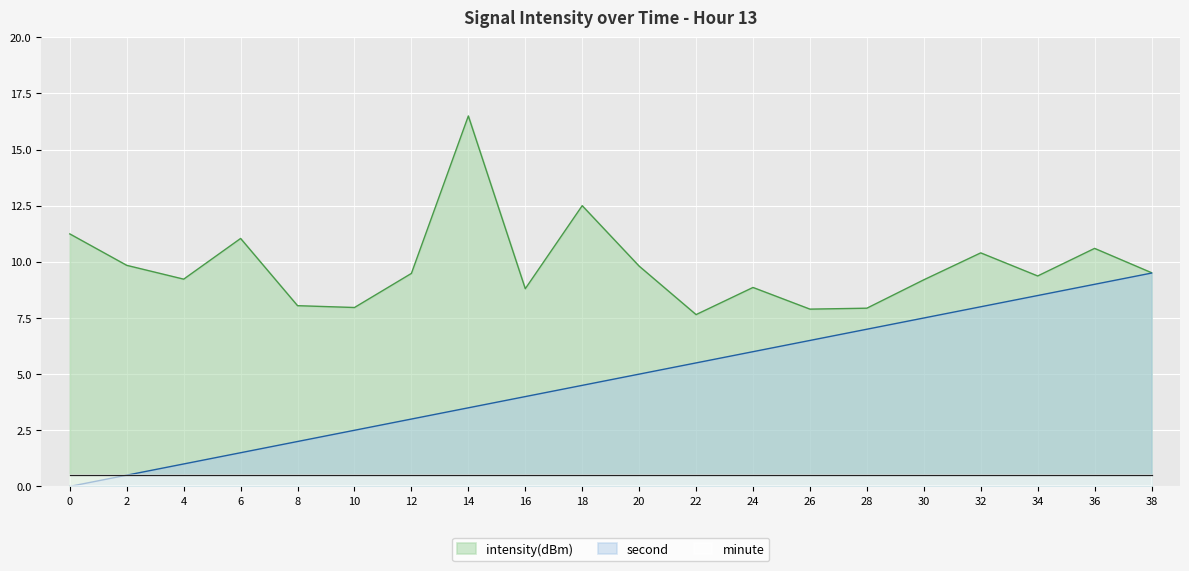

How many interior local valleys does the intensity(dBm) series have?

6